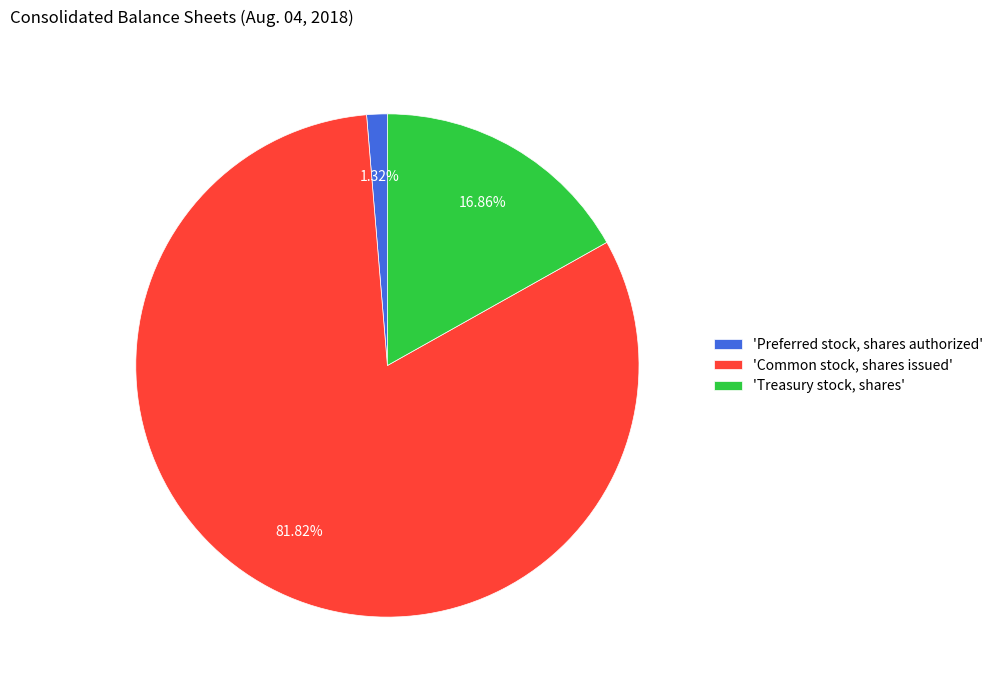

What is the largest slice in the pie chart?

'Common stock, shares issued'